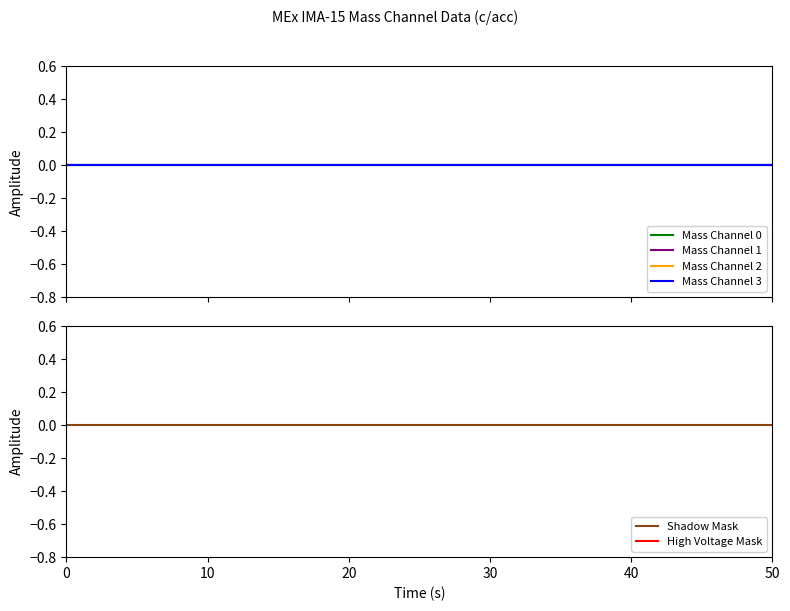

Is it true that High Voltage Mask equals 1 at 20?

False